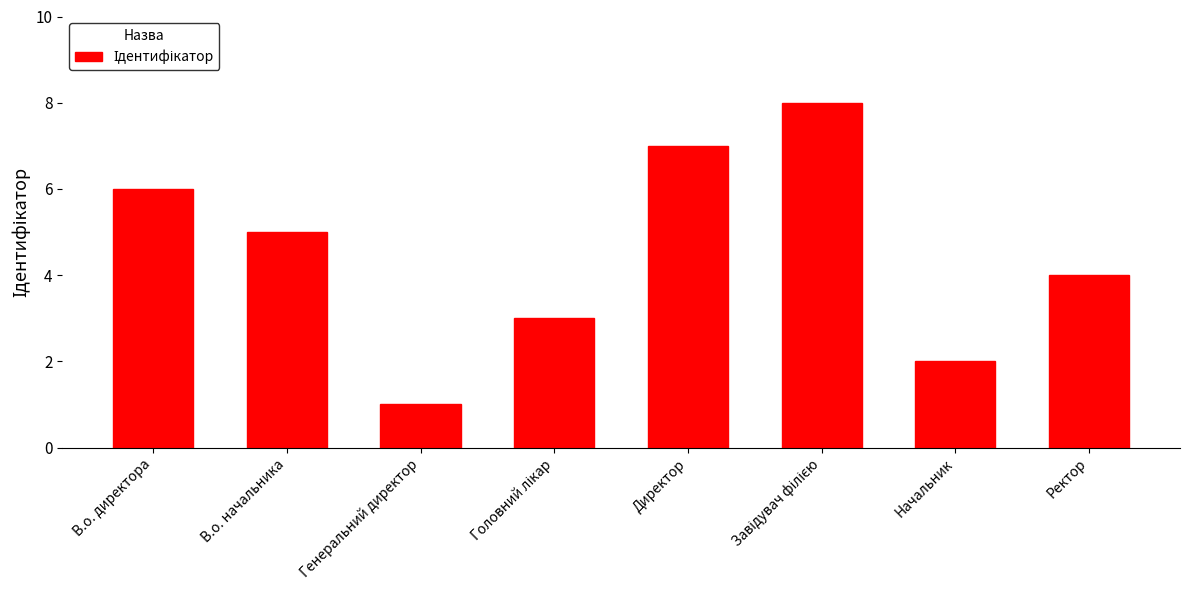

What position from the left is В.о. начальника?

2